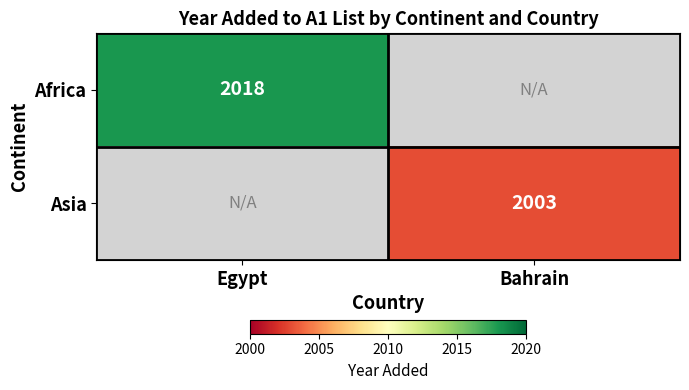

True or false: Asia has a value of 2003 at Bahrain.

True